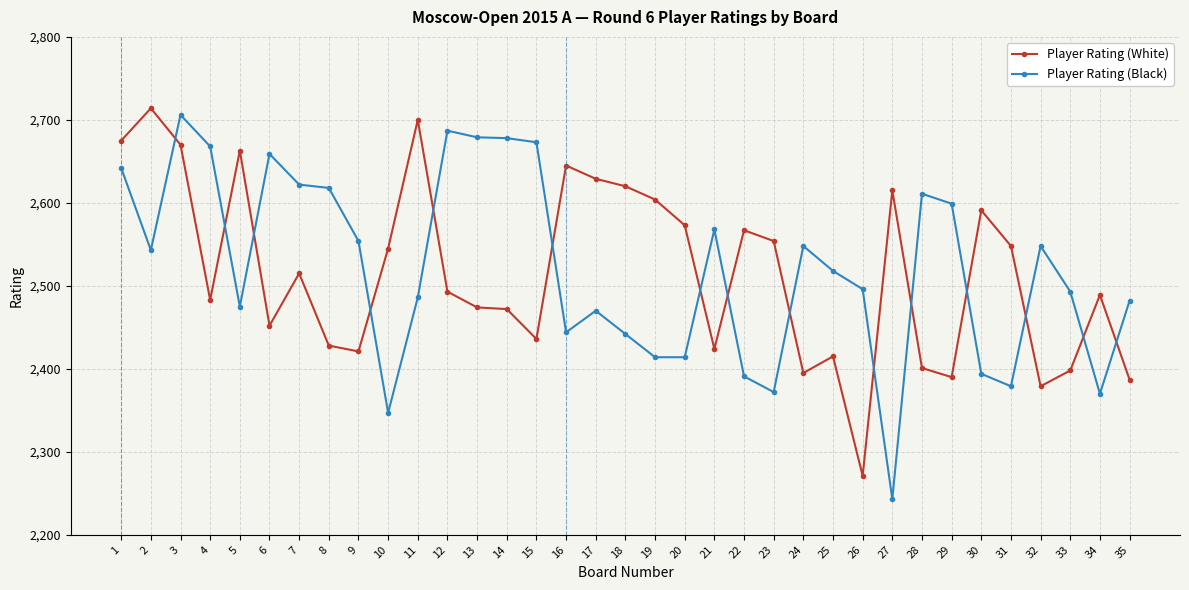

Which series has the largest range (max minus min)?

Player Rating (Black)